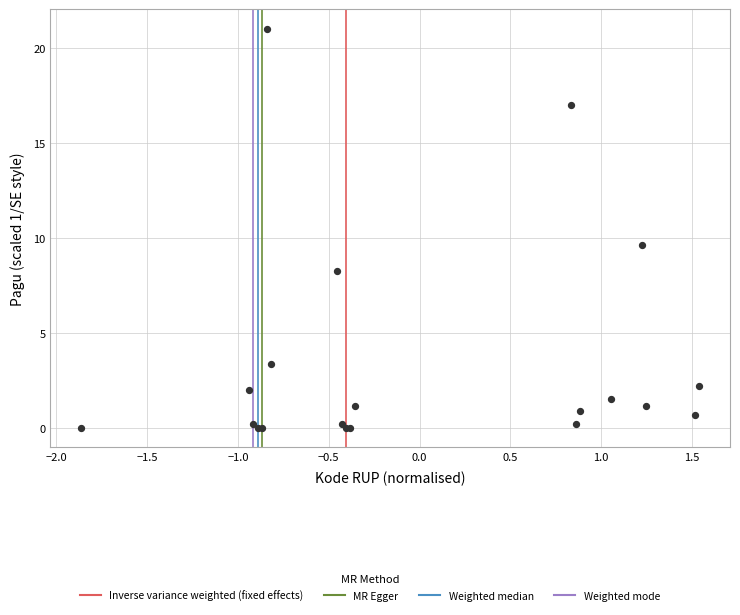

What Y value in the scatter plot is closest to 10?

9.7